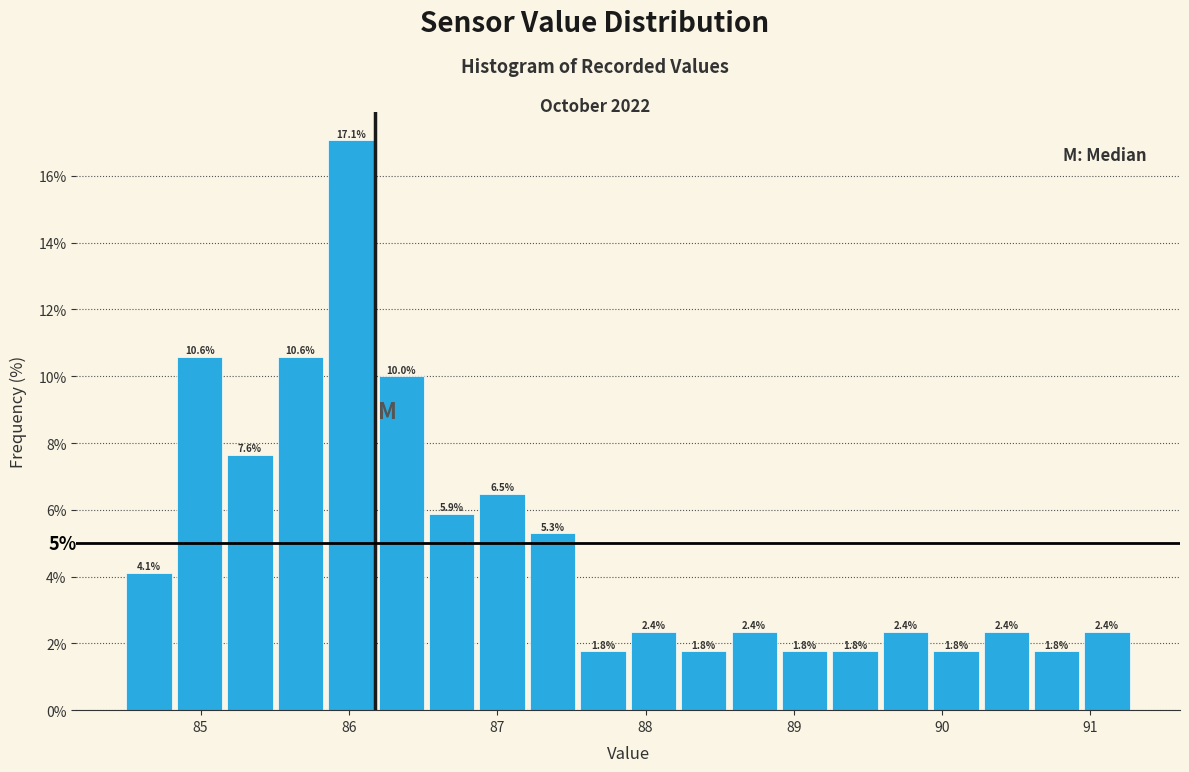

Read against the x-axis, roughly where is the centre of the tallest bar?

86.0